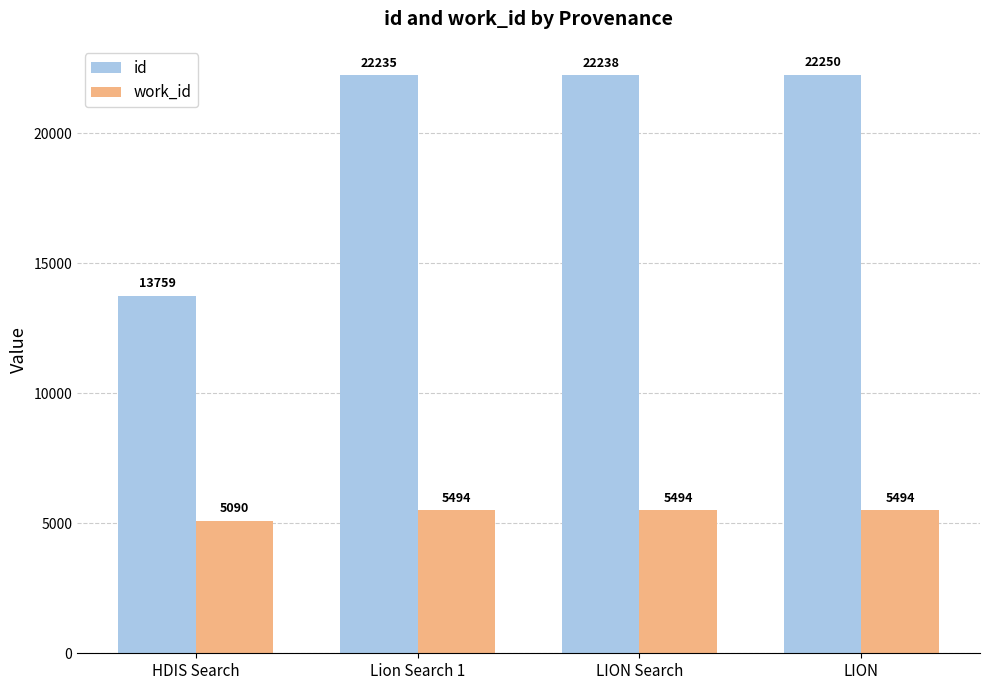

Reading left to right, transcribe all the data shown in this chart.

id: 13759	22235	22238	22250
work_id: 5090	5494	5494	5494